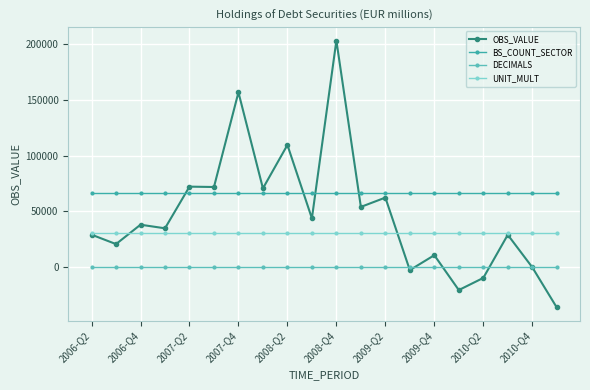

Which series ends up on top after the final intersection of OBS_VALUE and BS_COUNT_SECTOR?

BS_COUNT_SECTOR